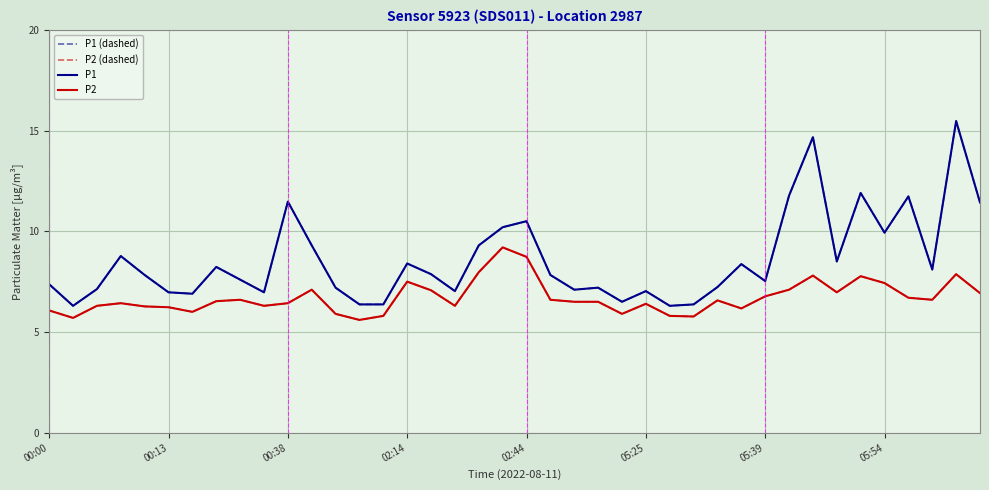

Does the chart display data point markers on the line(s)?

No